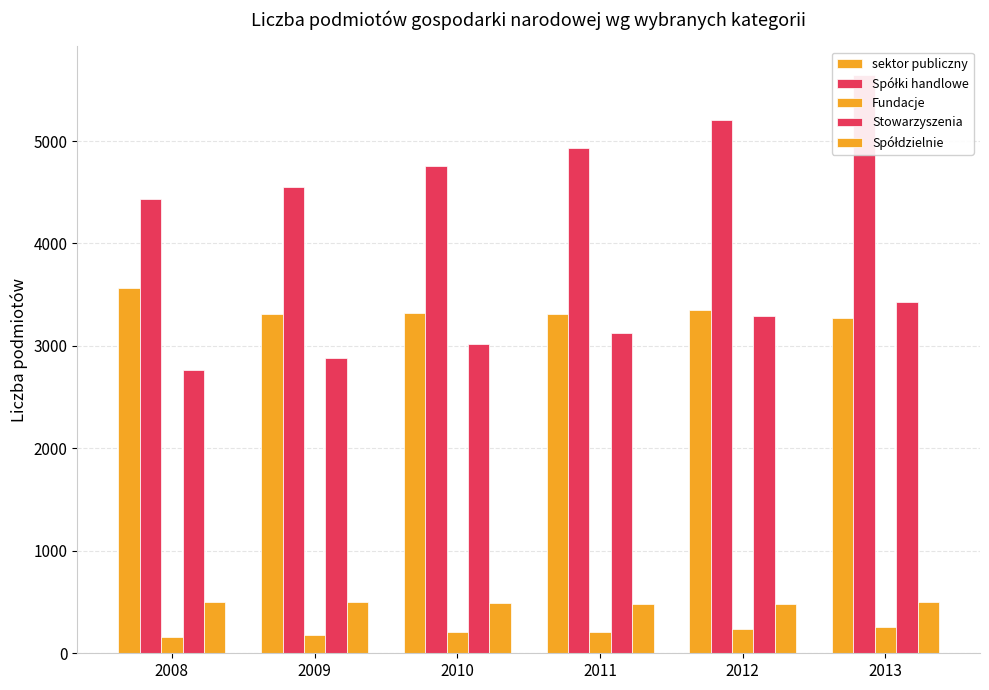

True or false: Fundacje has a value of 422 at 2012.

False